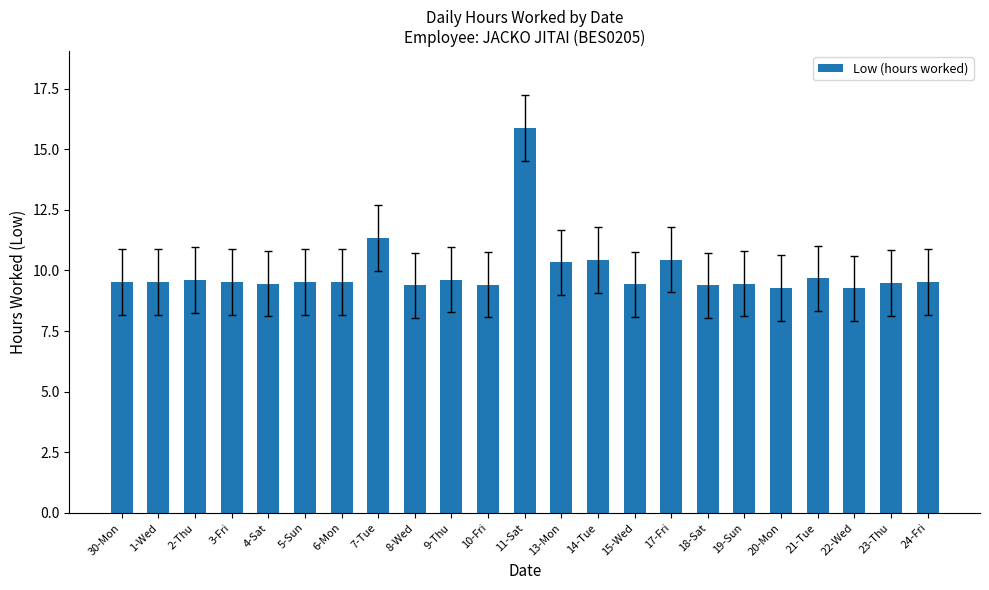

True or false: the data shows 9.5 at 19-Sun.

True